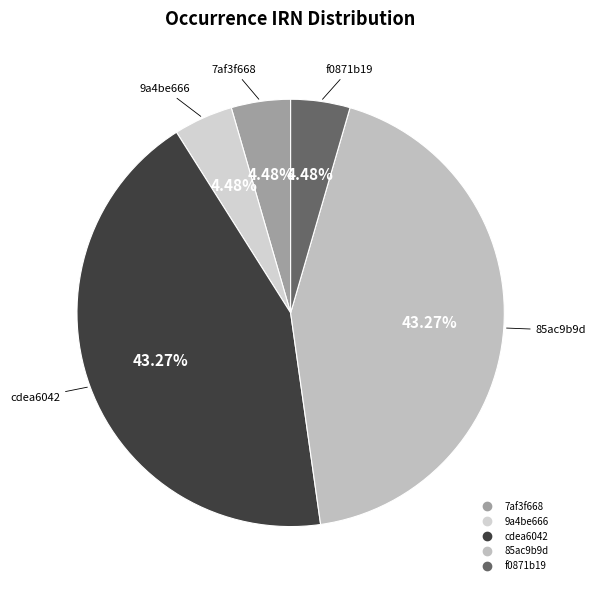

Is it true that f0871b19 is 12% of the pie?

False